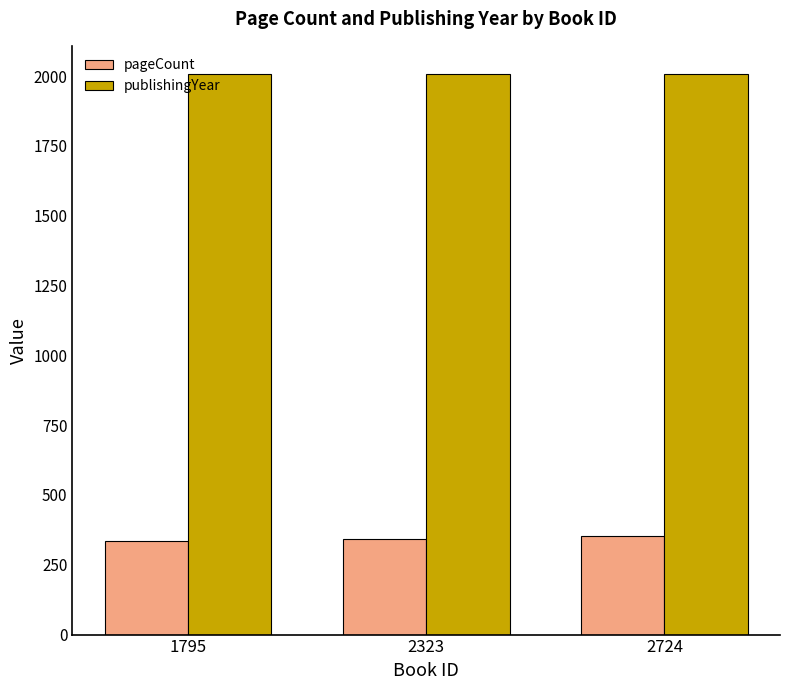

What is the difference between the highest and lowest values at 2724?

1656